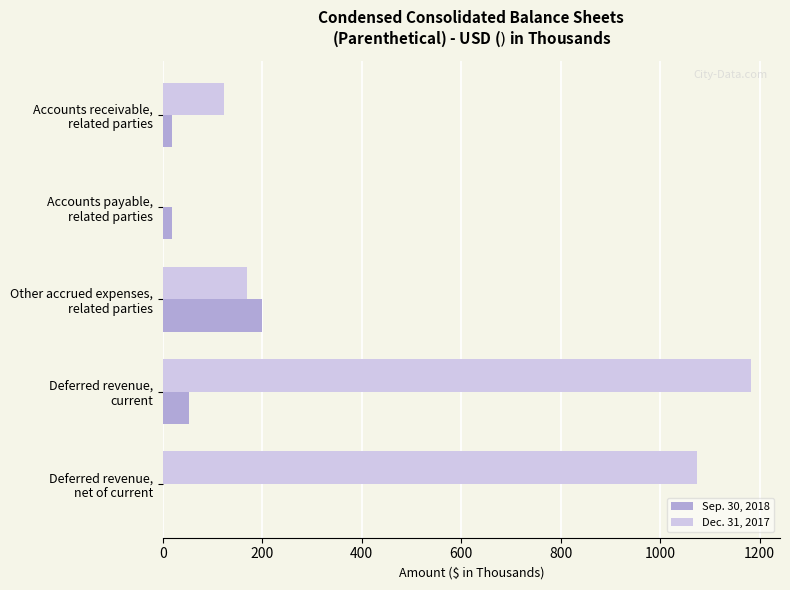

What is the greatest value displayed?

1182